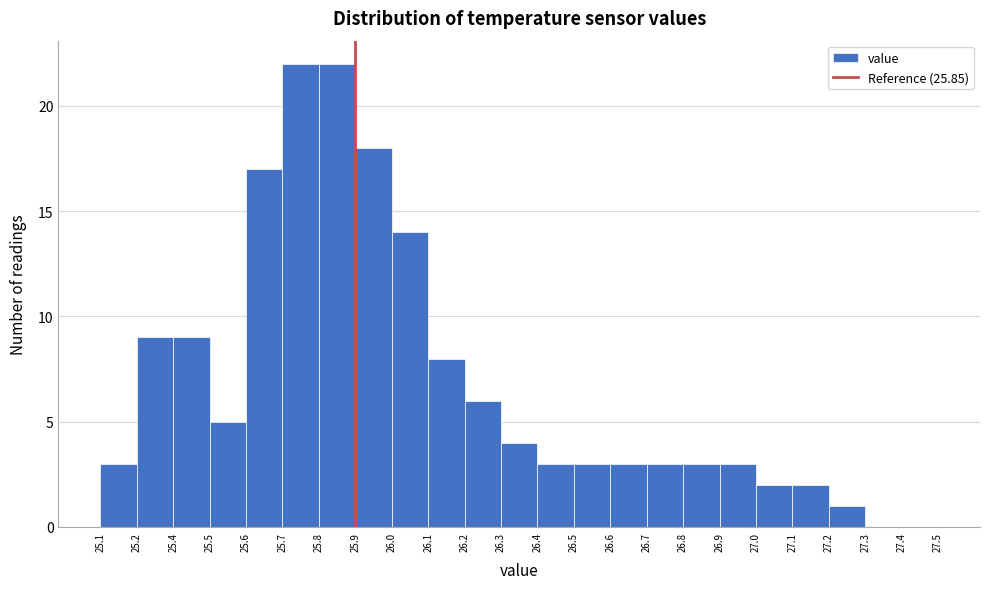

Reading right to left, list all the values displayed in this chart.

27.4=0	27.3=0	27.2=1	27.1=2	27.0=2	26.9=3	26.8=3	26.7=3	26.6=3	26.5=3	26.4=3	26.3=4	26.2=6	26.1=8	26.0=14	25.9=18	25.8=22	25.7=22	25.6=17	25.5=5	25.4=9	25.2=9	25.1=3